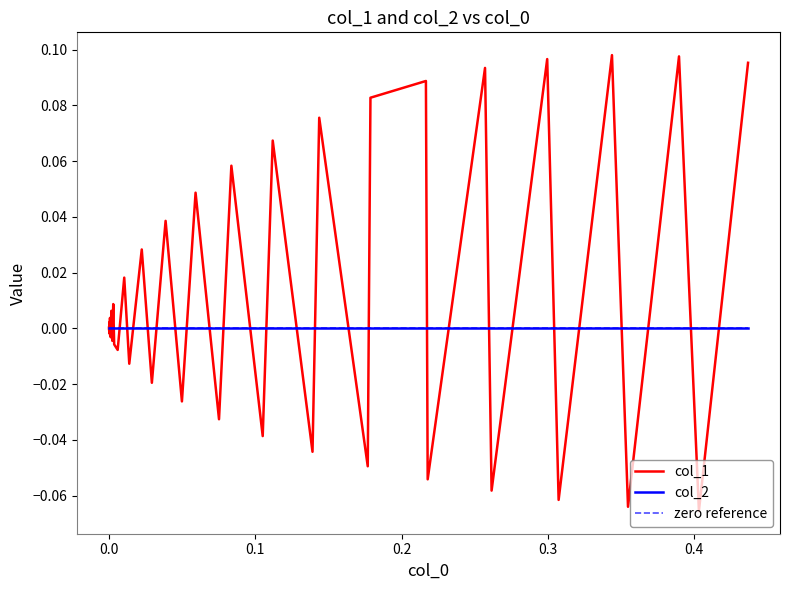

Reading left to right, what are all the values shown in this chart?

0.0	0.0	-0.0	-0.0	0.0	-0.0	0.0	-0.0	-0.0	0.0	-0.0	0.0	-0.0	-0.0	0.0	-0.0	0.0	-0.0	0.0	-0.0	0.0	-0.0	0.1	-0.0	0.1	-0.0	0.1	-0.0	0.1	0.1	-0.1	0.1	-0.1	0.1	-0.1	0.1	-0.1	0.1	-0.1	0.1